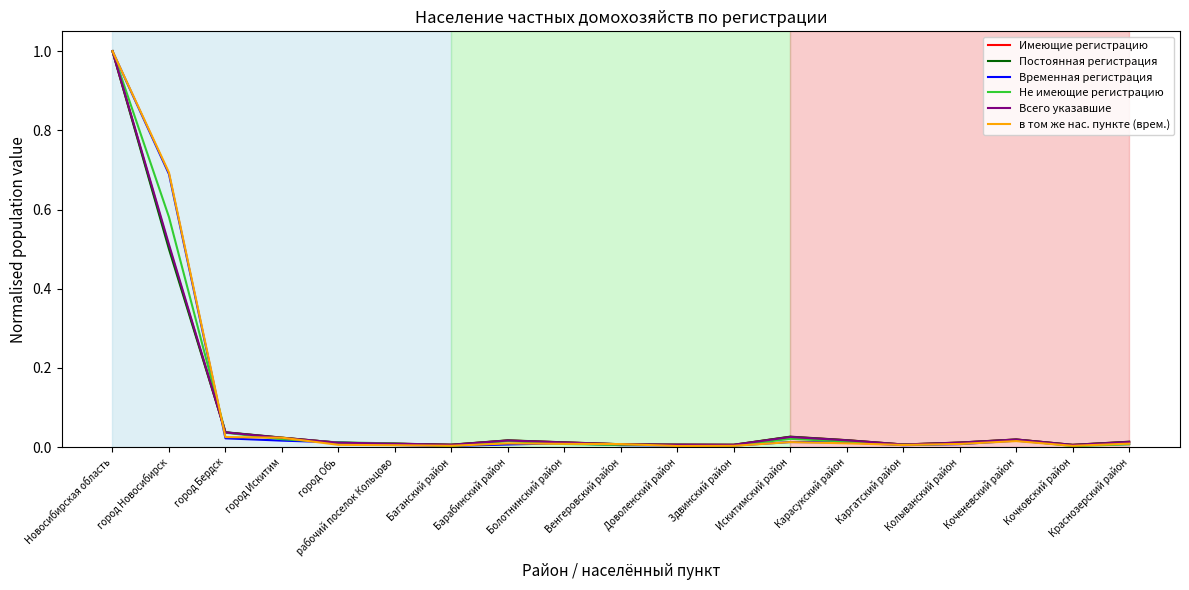

At which category is the sum across all series the highest?

Новосибирская область